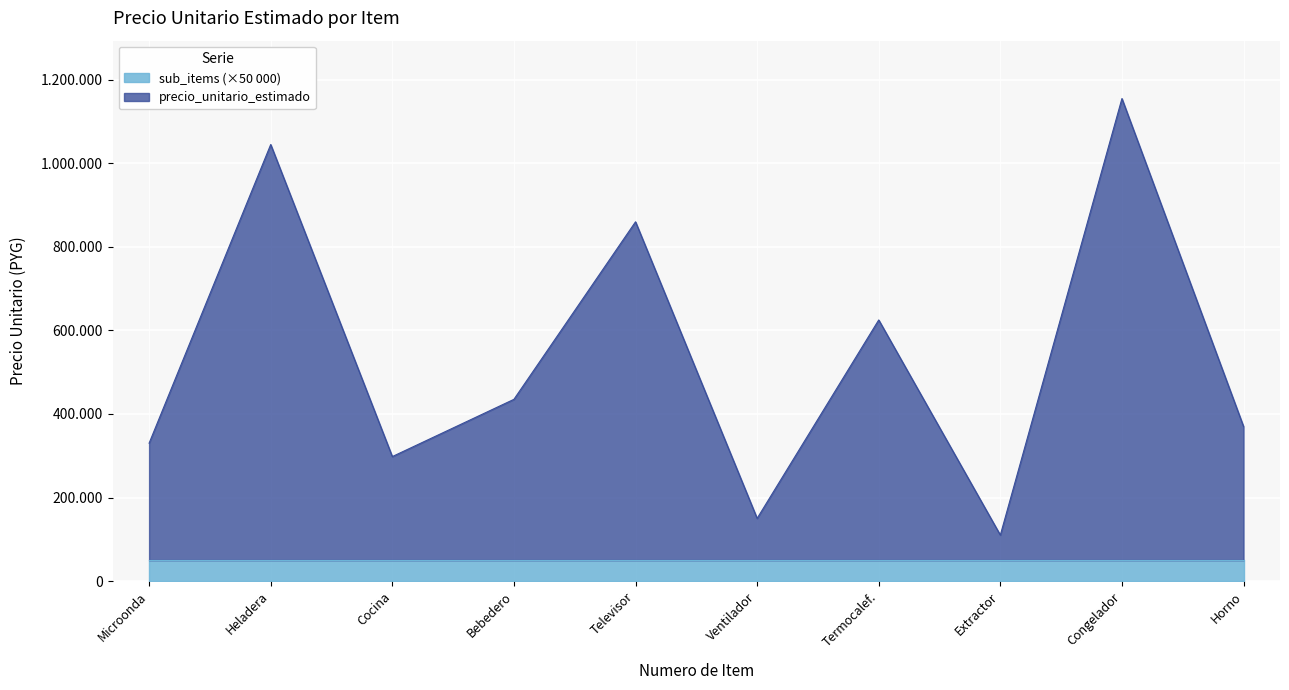

The value at Televisor is 860000. True or false?

True